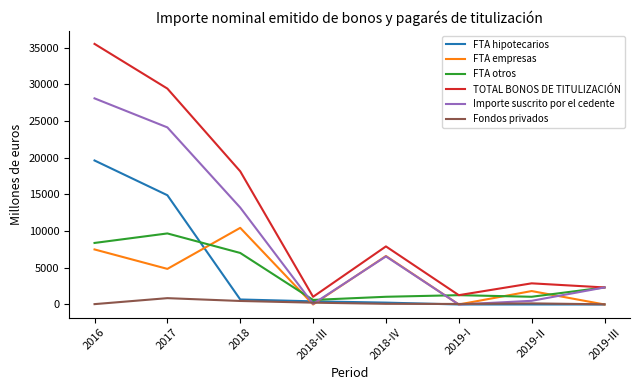

Does the chart have visible grid lines?

No